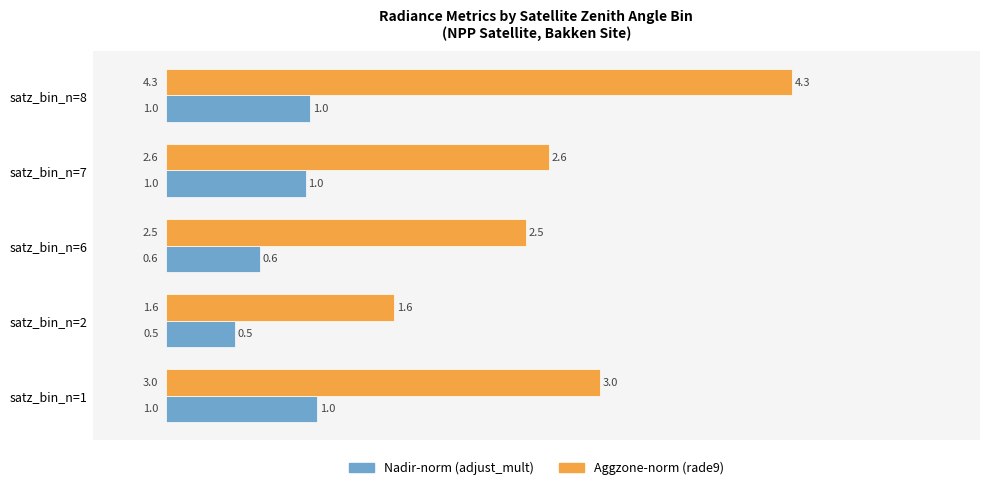

At satz_bin_n=7, list the series in order from largest to smallest.

Aggzone-norm (rade9), Nadir-norm (adjust_mult)